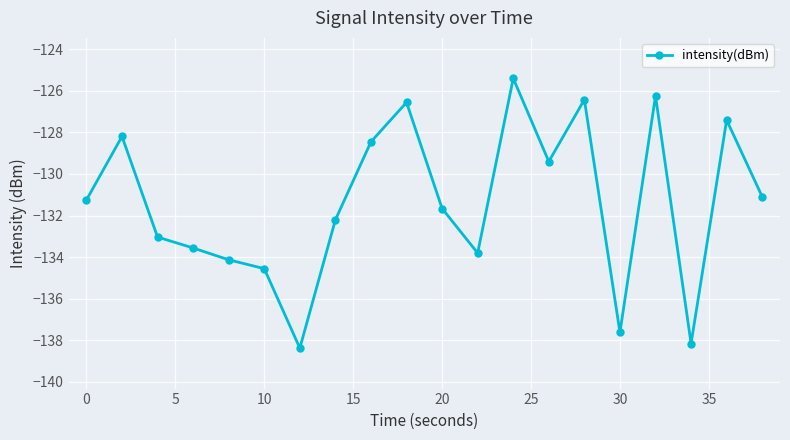

Reading right to left, what are all the values shown in this chart?

-131.1	-127.4	-138.2	-126.2	-137.6	-126.4	-129.4	-125.4	-133.8	-131.7	-126.6	-128.5	-132.2	-138.4	-134.6	-134.1	-133.6	-133.0	-128.2	-131.3